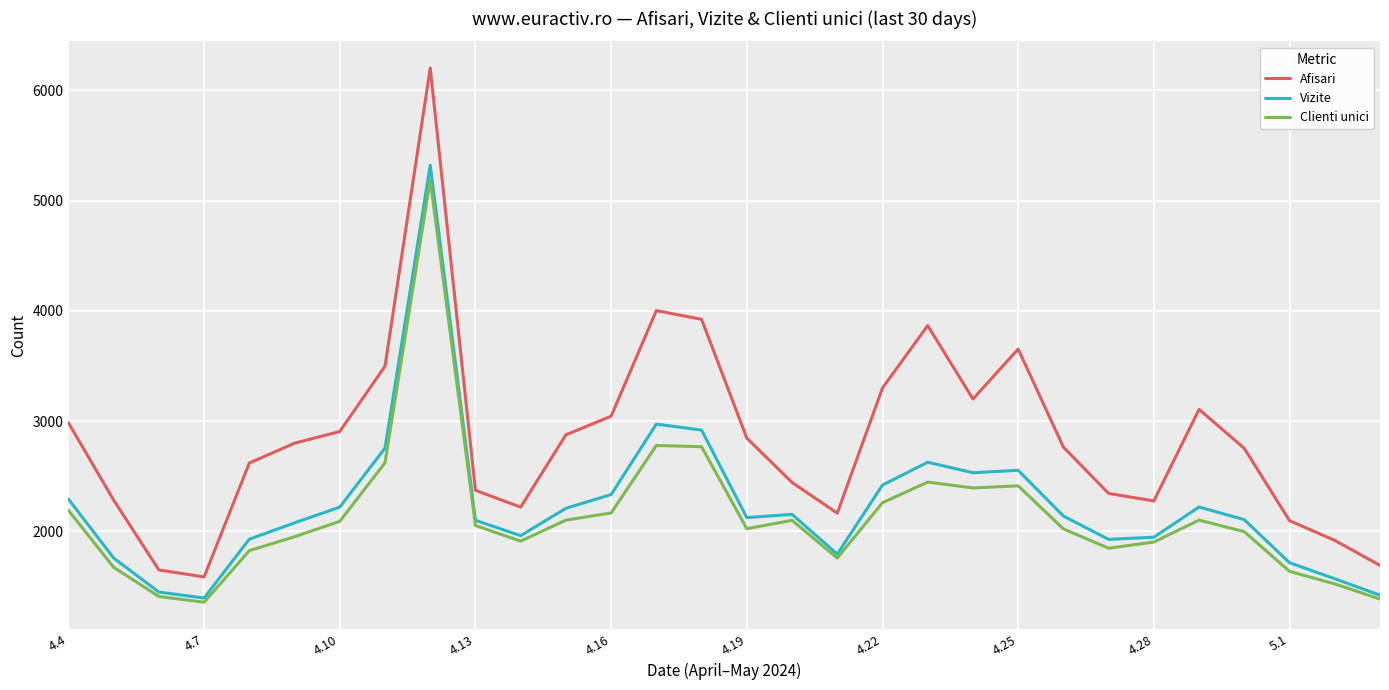

Which series has the largest total across all categories?

Afisari